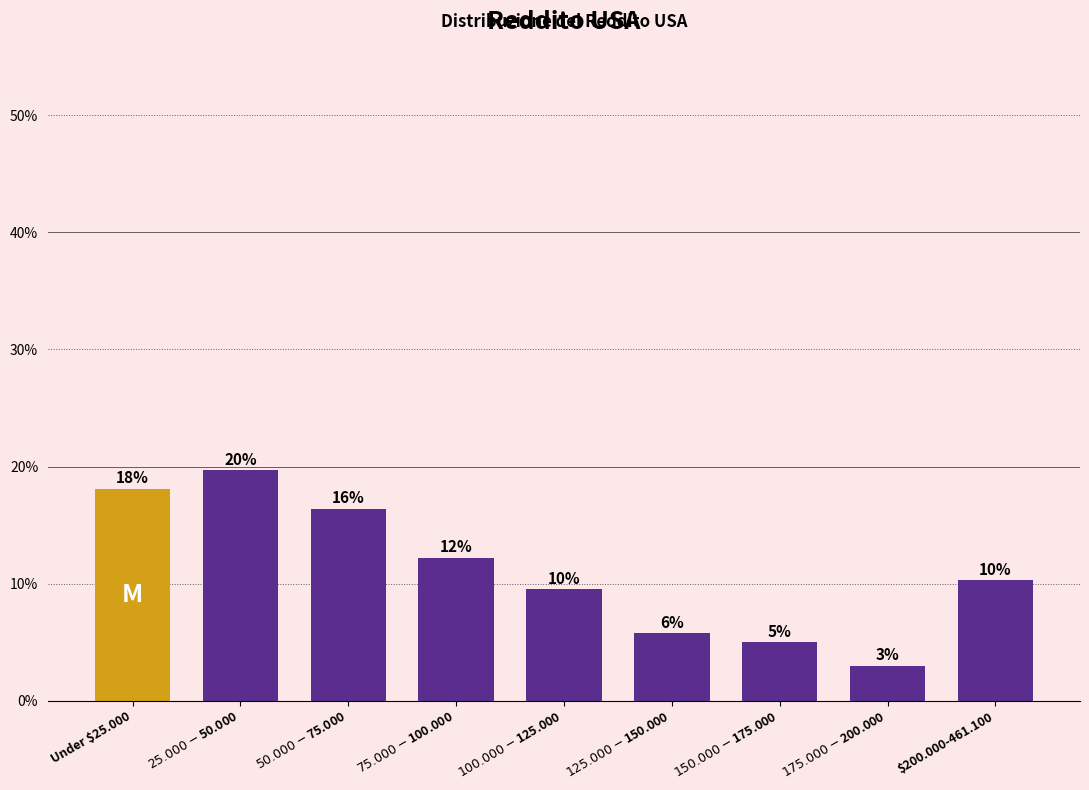

What is the sum of all values?

1.0